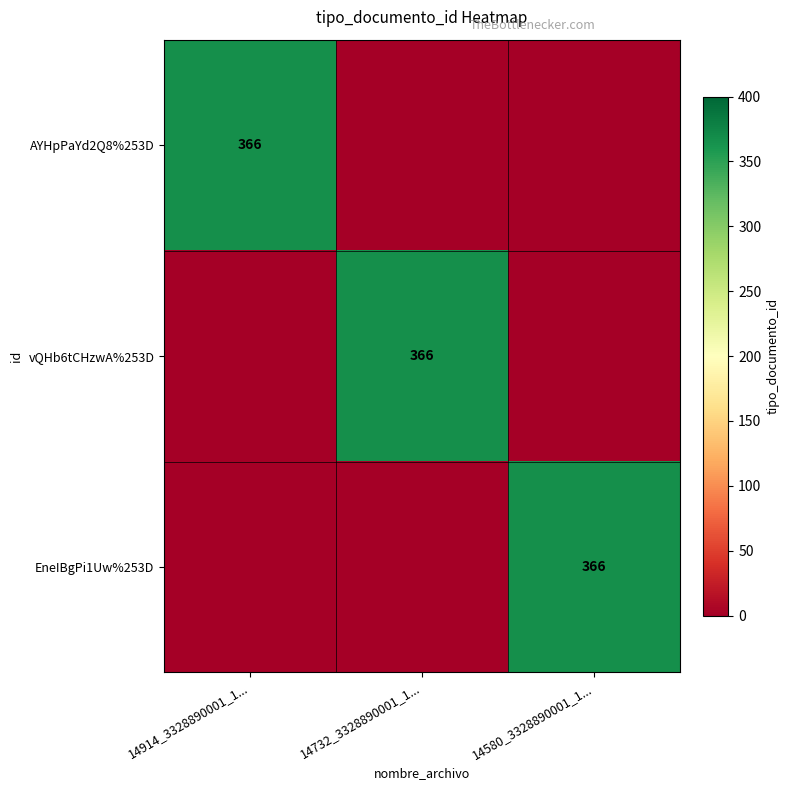

What is the difference between the highest and lowest values at 14580_3328890001_1...?

366